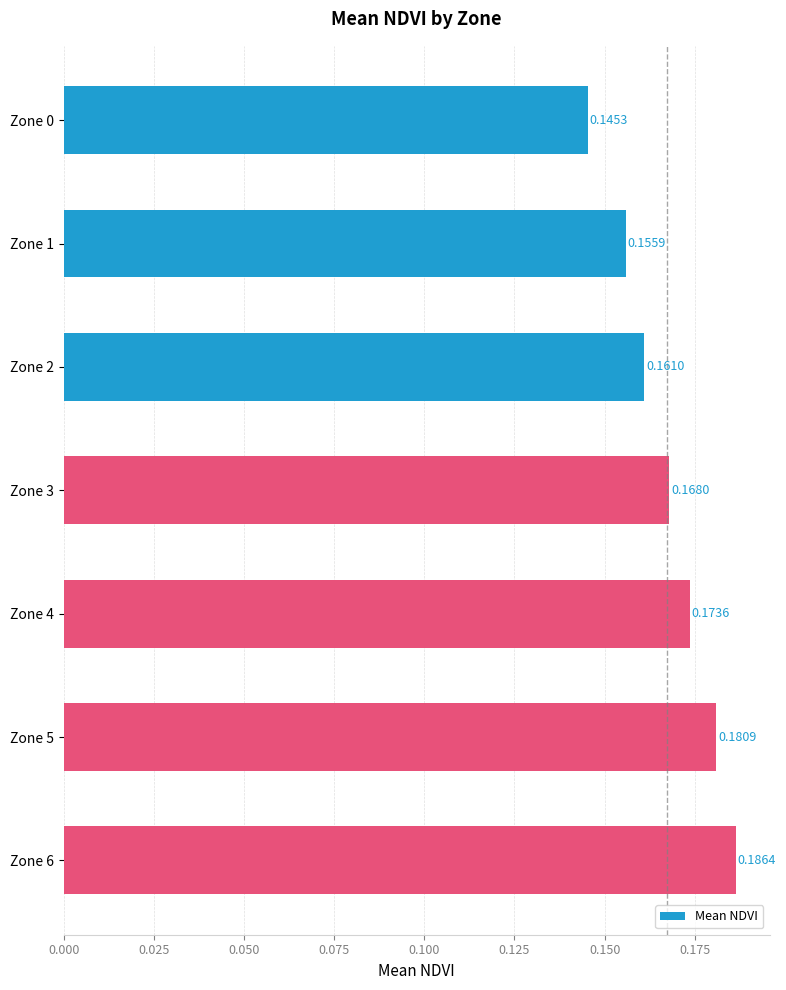

How many bars are there in total?

7